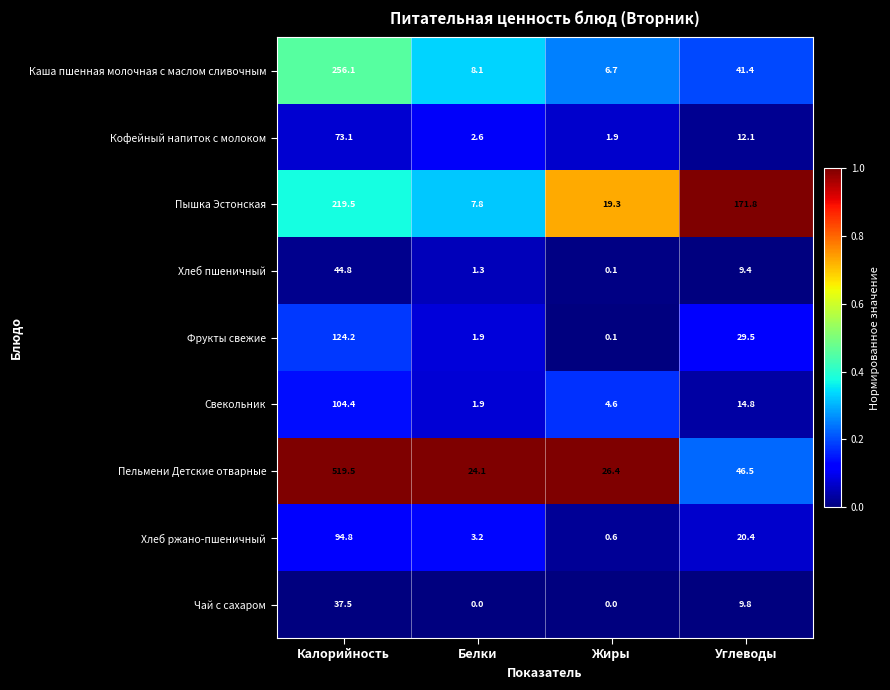

At which category is the sum across all series the highest?

Калорийность